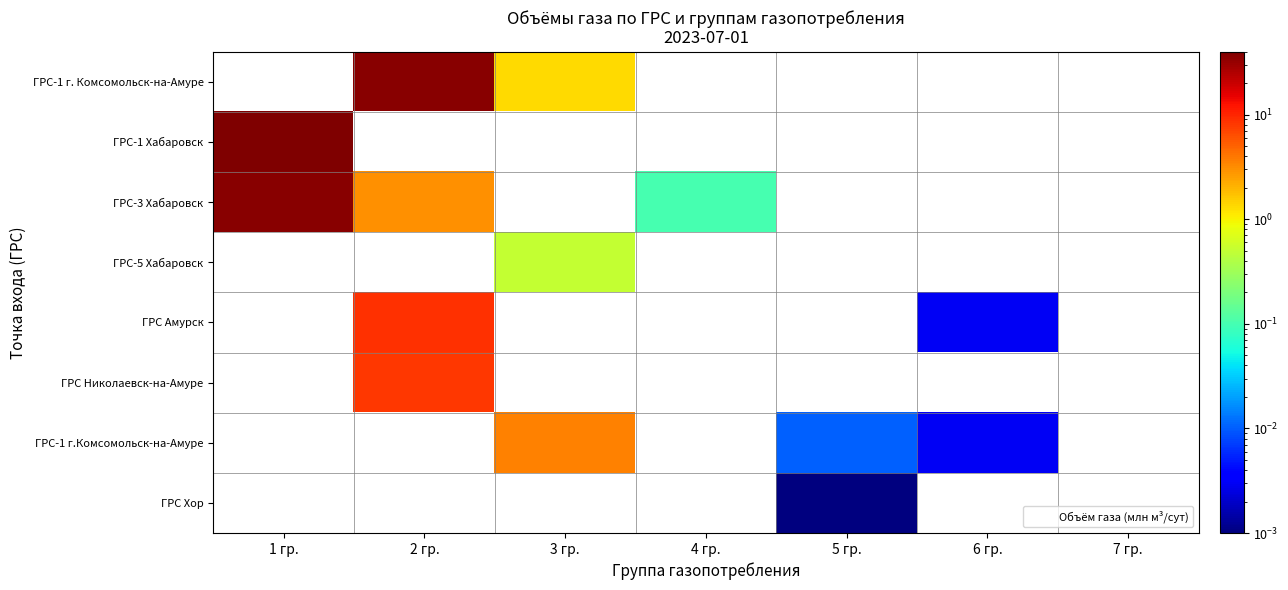

Reading right to left, list all the values displayed in this chart.

ГРС-1 г. Комсомольск-на-Амуре: 7 гр.=0.0	6 гр.=0.0	5 гр.=0.0	4 гр.=0.0	3 гр.=1.3	2 гр.=36.0	1 гр.=0.0
ГРС-1 Хабаровск: 7 гр.=0.0	6 гр.=0.0	5 гр.=0.0	4 гр.=0.0	3 гр.=0.0	2 гр.=0.0	1 гр.=40.0
ГРС-3 Хабаровск: 7 гр.=0.0	6 гр.=0.0	5 гр.=0.0	4 гр.=0.1	3 гр.=0.0	2 гр.=3.0	1 гр.=36.0
ГРС-5 Хабаровск: 7 гр.=0.0	6 гр.=0.0	5 гр.=0.0	4 гр.=0.0	3 гр.=0.5	2 гр.=0.0	1 гр.=0.0
ГРС Амурск: 7 гр.=0.0	6 гр.=0.0	5 гр.=0.0	4 гр.=0.0	3 гр.=0.0	2 гр.=9.0	1 гр.=0.0
ГРС Николаевск-на-Амуре: 7 гр.=0.0	6 гр.=0.0	5 гр.=0.0	4 гр.=0.0	3 гр.=0.0	2 гр.=8.0	1 гр.=0.0
ГРС-1 г.Комсомольск-на-Амуре: 7 гр.=0.0	6 гр.=0.0	5 гр.=0.0	4 гр.=0.0	3 гр.=3.5	2 гр.=0.0	1 гр.=0.0
ГРС Хор: 7 гр.=0.0	6 гр.=0.0	5 гр.=0.0	4 гр.=0.0	3 гр.=0.0	2 гр.=0.0	1 гр.=0.0